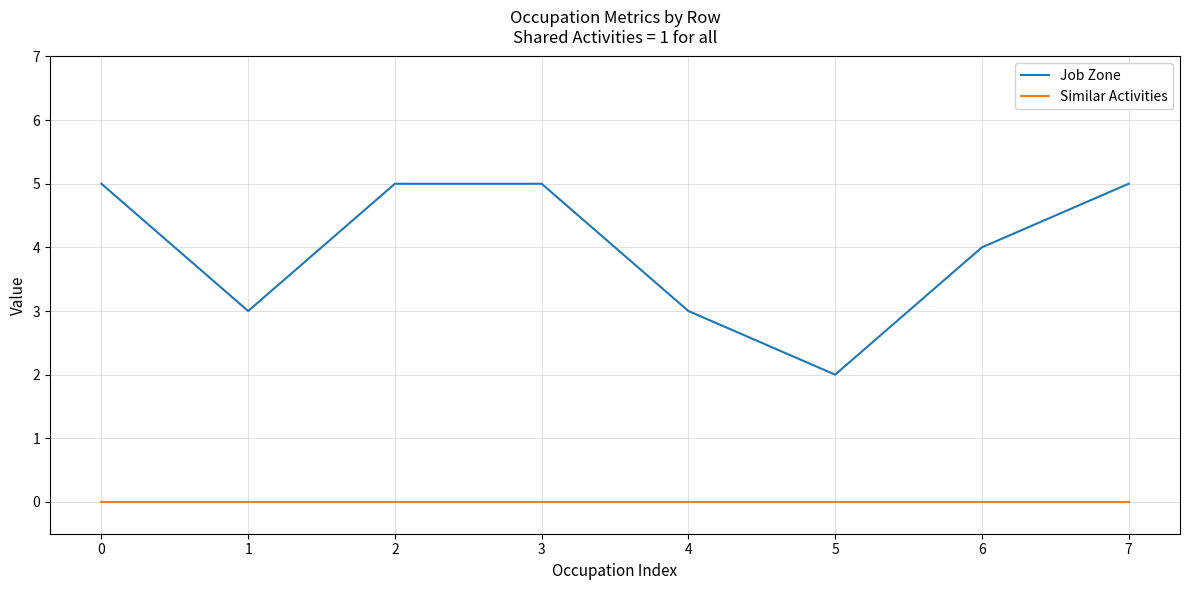

At 4, list the series in order from largest to smallest.

Job Zone, Similar Activities